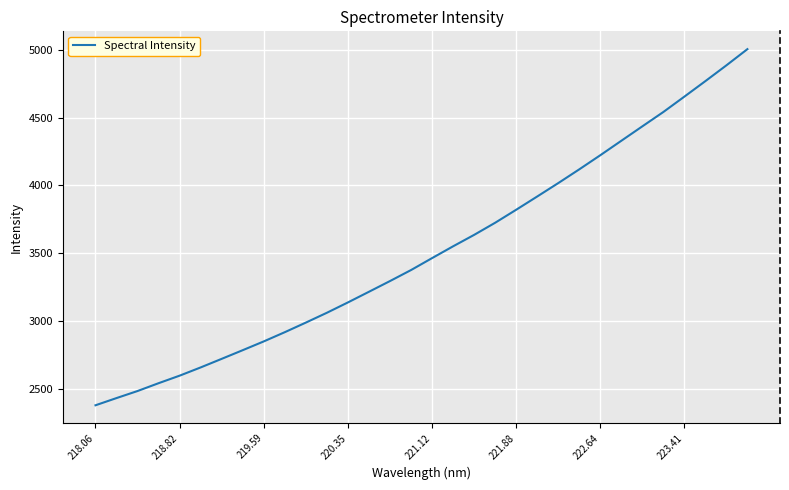

Reading left to right, what are all the values shown in this chart?

2378.9	2432.1	2484.1	2541.8	2597.4	2658.1	2721.4	2785.4	2850.1	2918.0	2988.8	3061.2	3137.5	3216.0	3295.0	3376.1	3464.1	3551.1	3635.3	3724.7	3820.6	3918.2	4016.9	4118.2	4222.3	4328.7	4435.1	4540.8	4654.1	4768.4	4884.6	5004.0